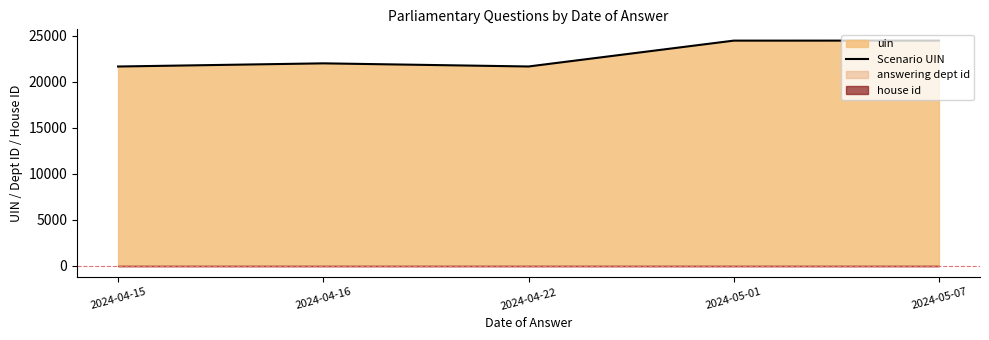

How many lines are shown in the chart?

1